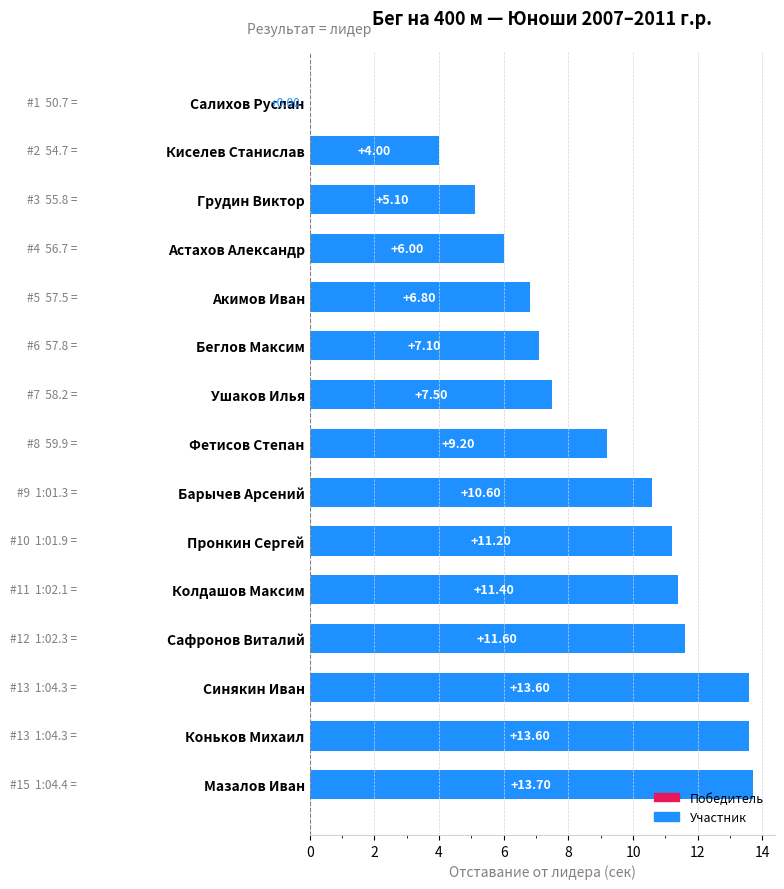

What is the sum of all values?

131.4